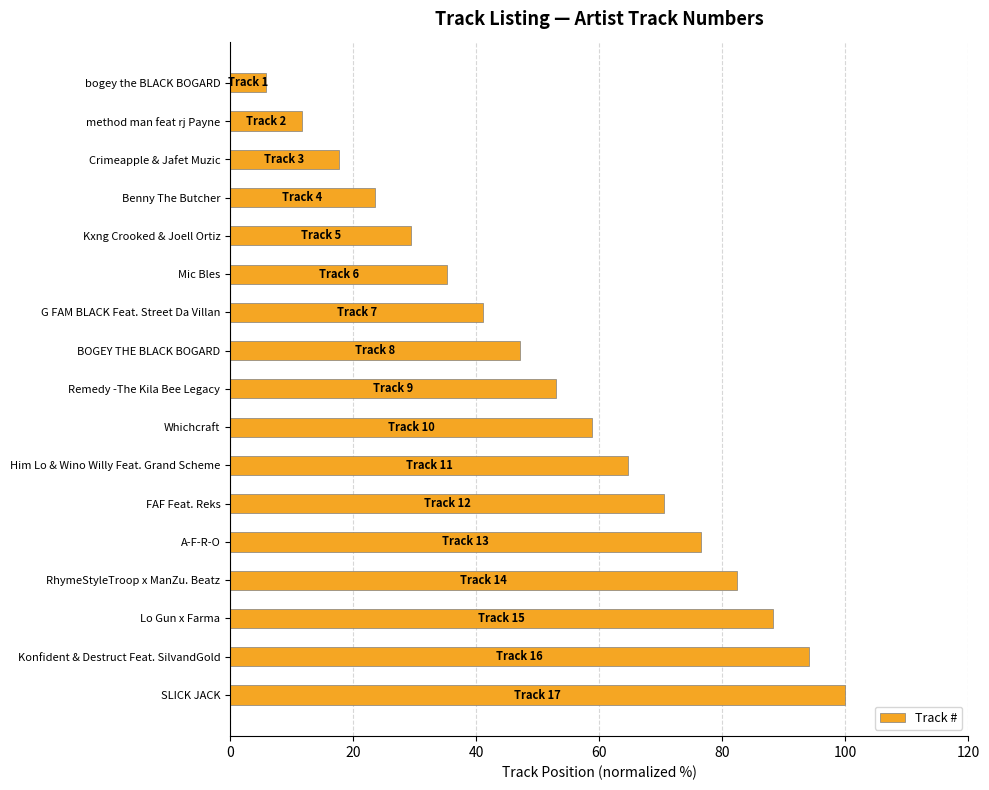

Which has a higher value, bogey the BLACK BOGARD or method man feat rj Payne?

method man feat rj Payne